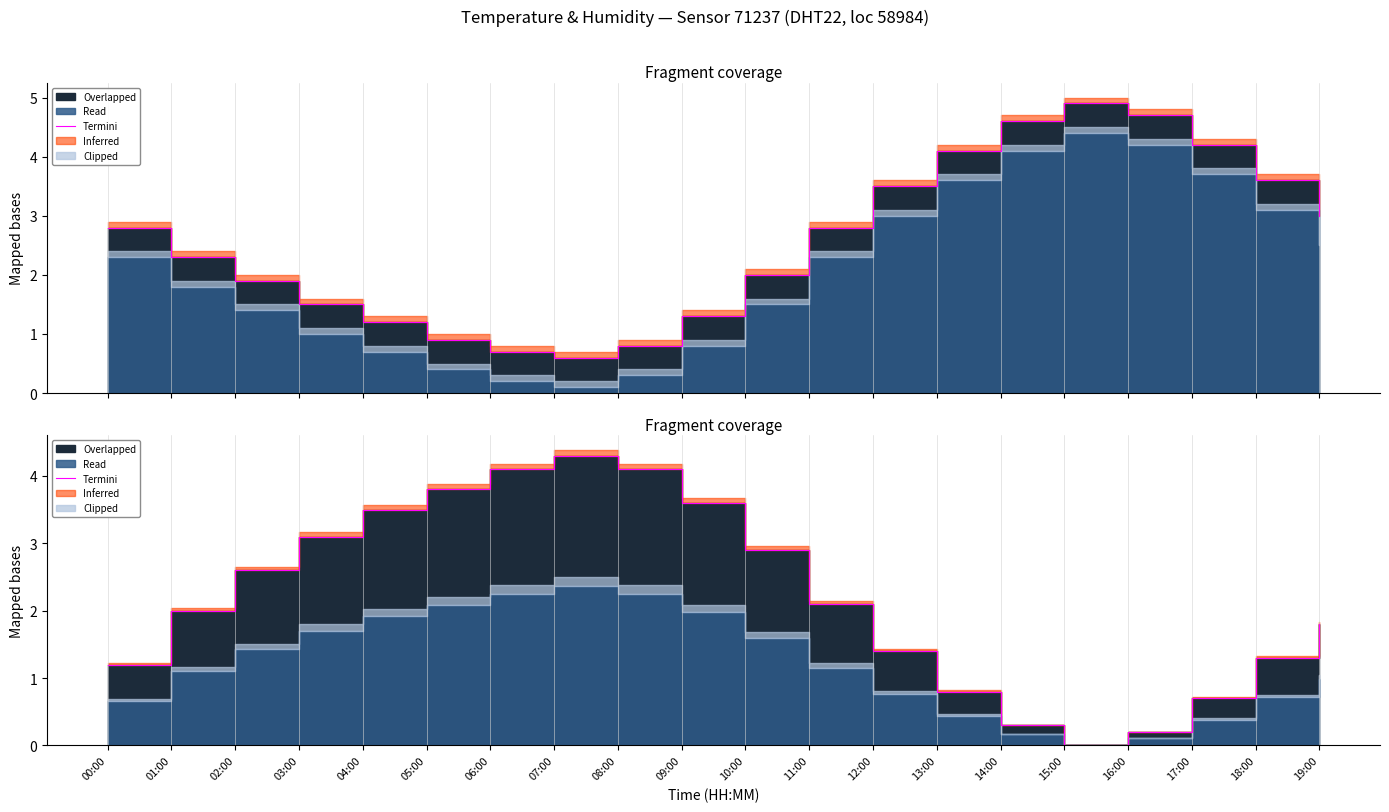

Reading right to left, list all the values displayed in this chart.

19:00=1.8	18:00=1.3	17:00=0.7	16:00=0.2	15:00=0.0	14:00=0.3	13:00=0.8	12:00=1.4	11:00=2.1	10:00=2.9	09:00=3.6	08:00=4.1	07:00=4.3	06:00=4.1	05:00=3.8	04:00=3.5	03:00=3.1	02:00=2.6	01:00=2.0	00:00=1.2